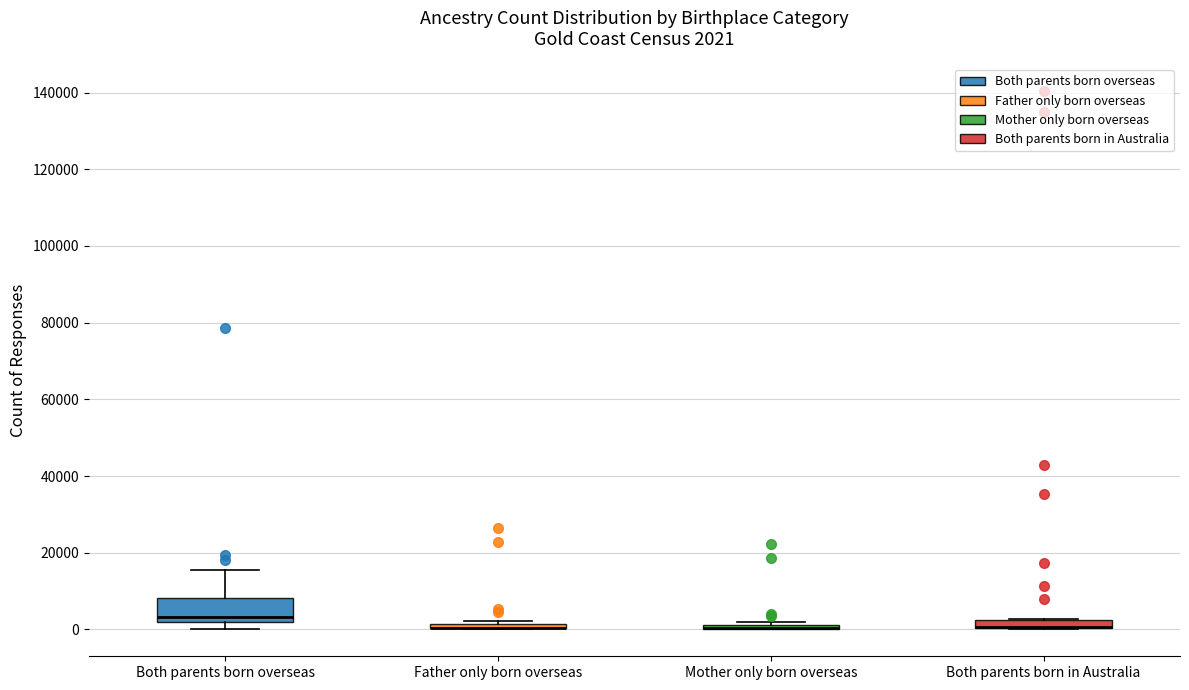

Which box is the tallest, from its lower edge to its upper edge?

Both parents born overseas